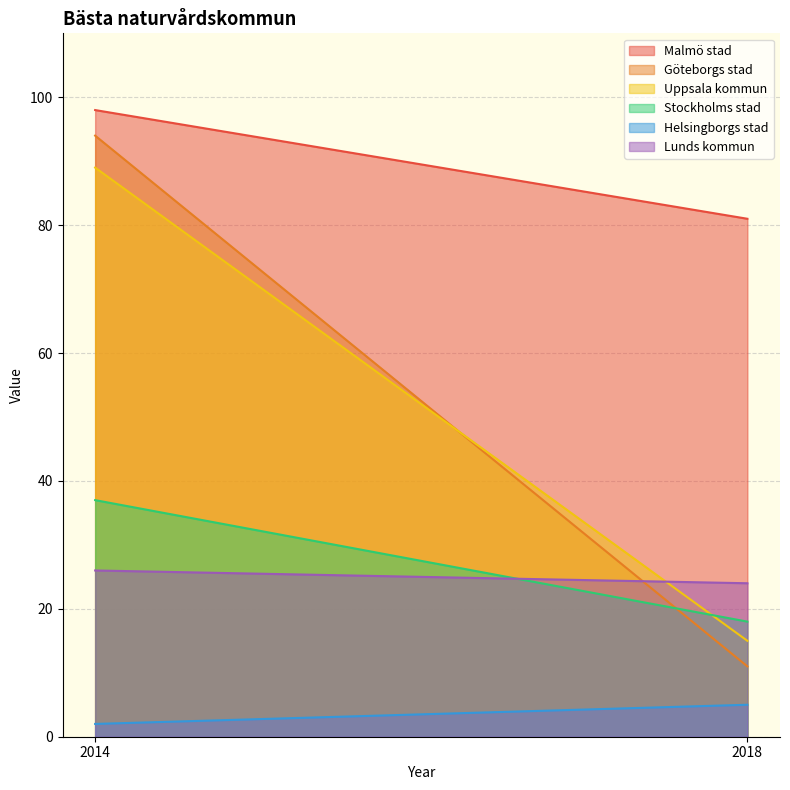

Rank the categories by Helsingborgs stad value from lowest to highest.

2014, 2018